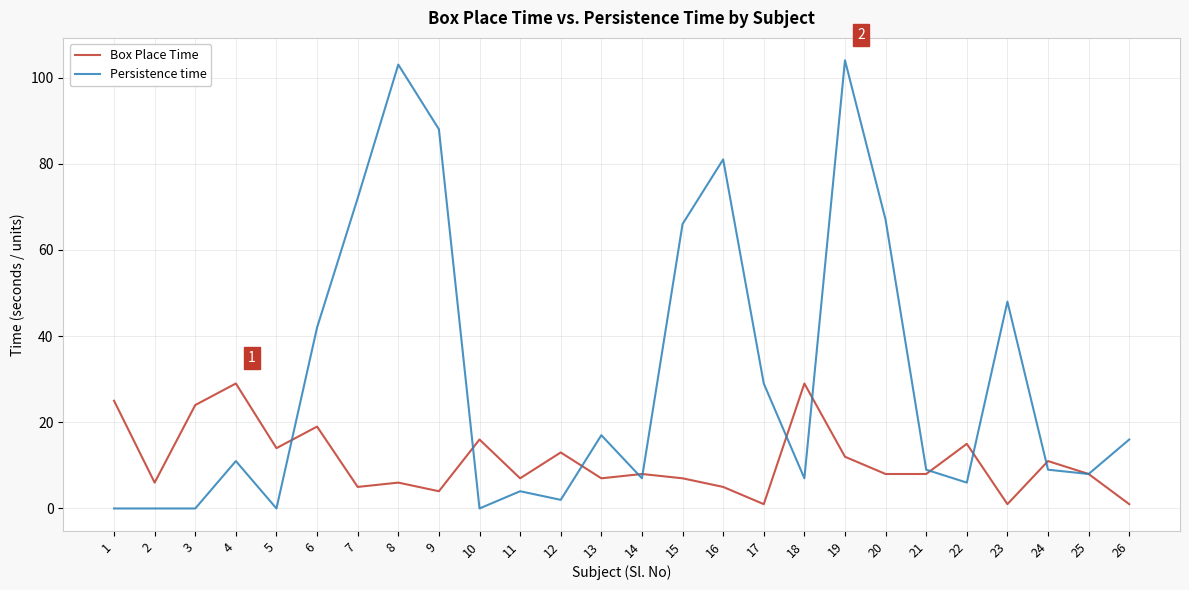

What is the difference between the maximum and second lowest values in the Persistence time series?

104